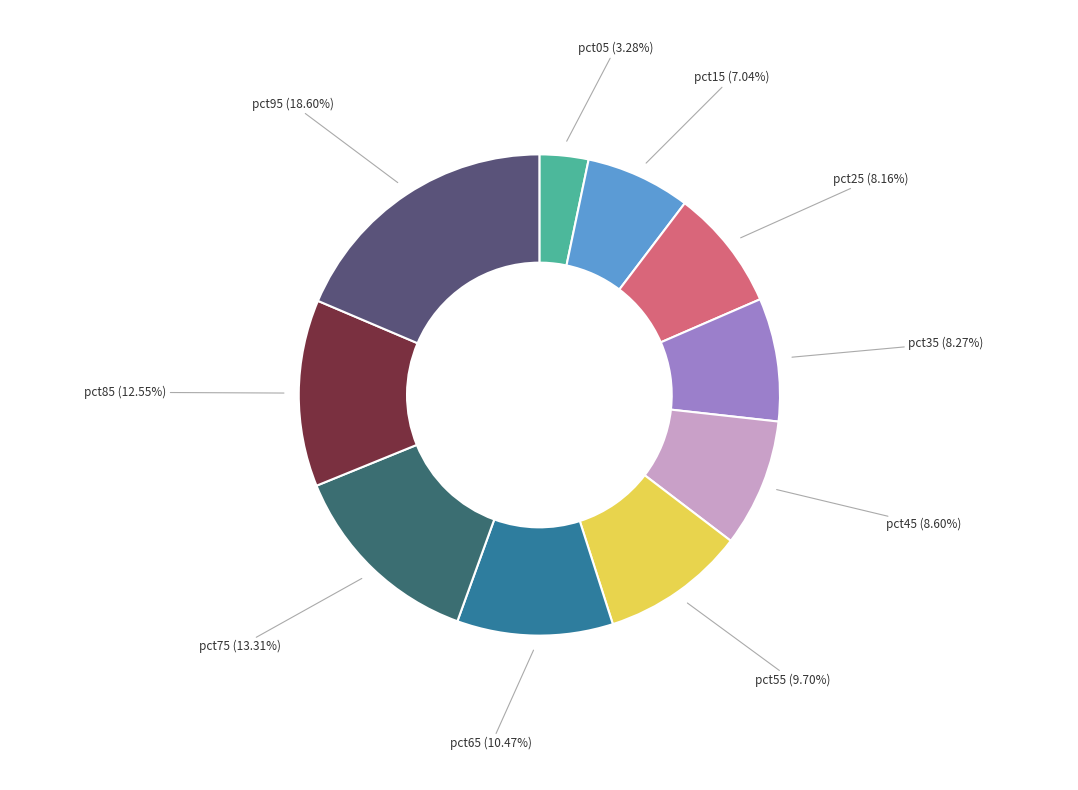

Does any single category account for the majority?

No